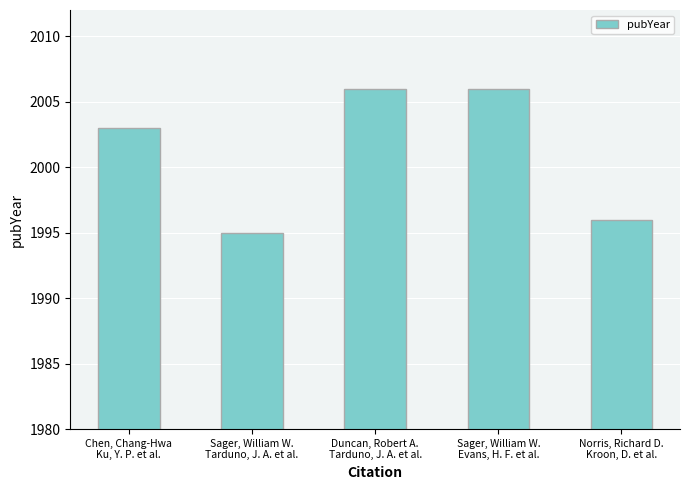

Are the bars grouped side by side (vs. stacked)?

No